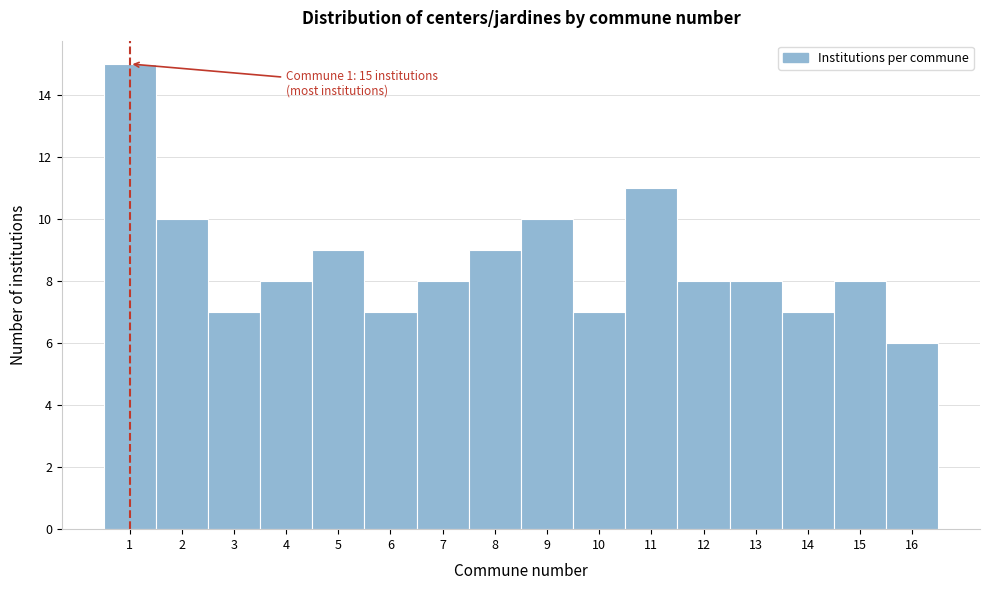

Which range on the x-axis has the tallest bar?

0.5 to 1.5